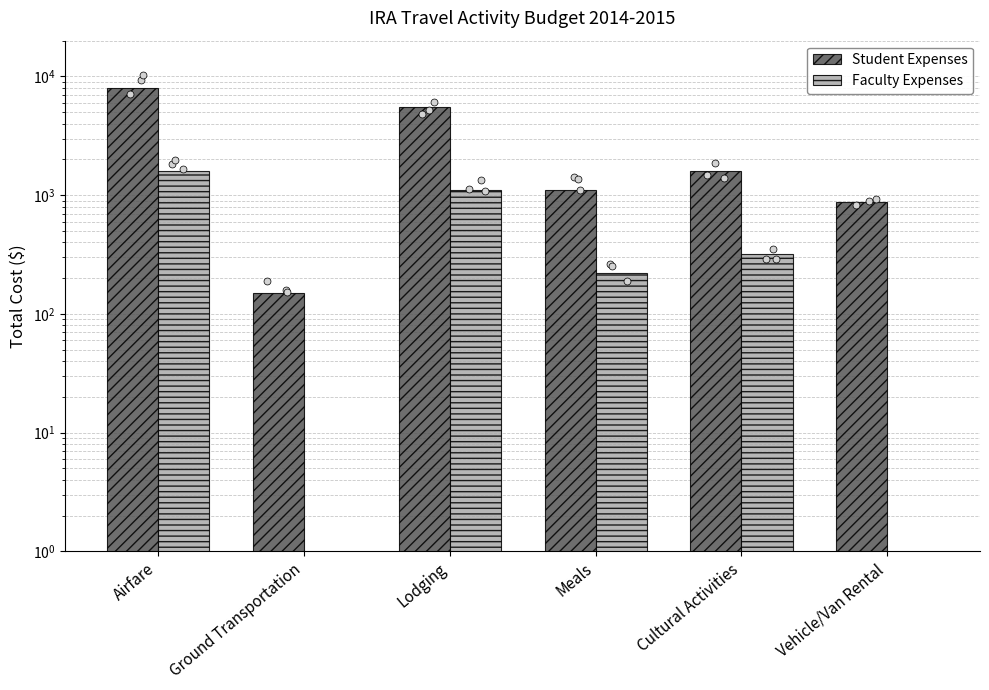

At which category is the sum across all series the highest?

Airfare